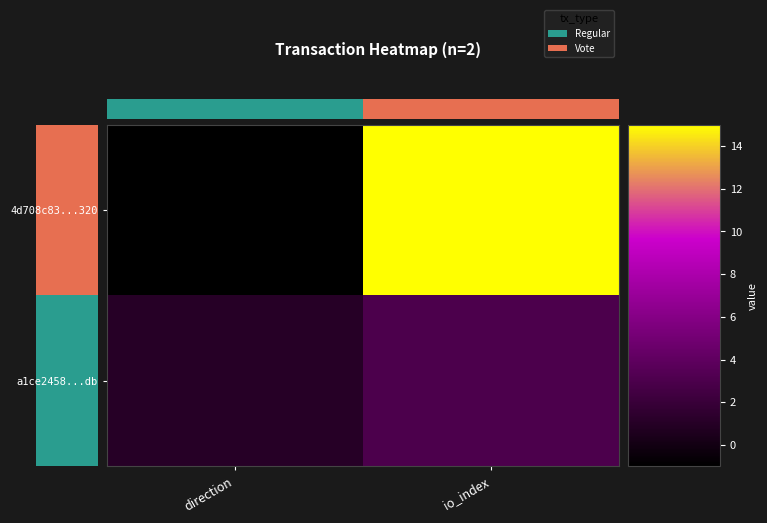

Count the number of categories in the chart.

2